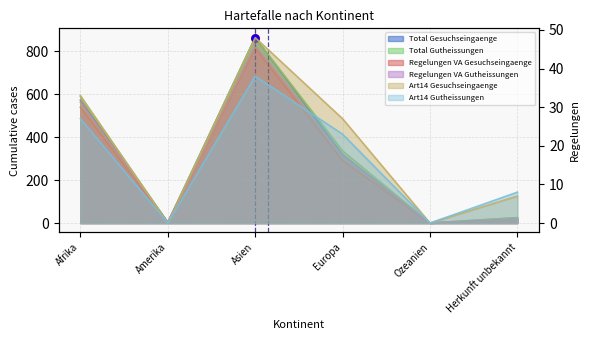

Which series reaches the minimum Y coordinate?

Total Gesuchseingaenge